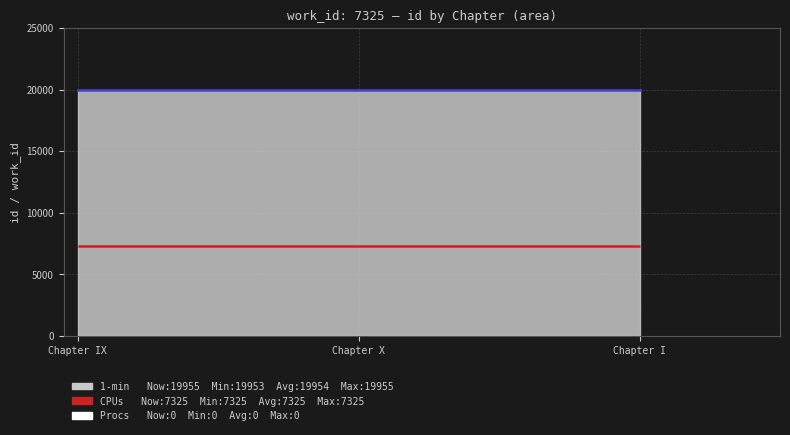

Rank the categories by value from lowest to highest.

Chapter IX, Chapter X, Chapter I